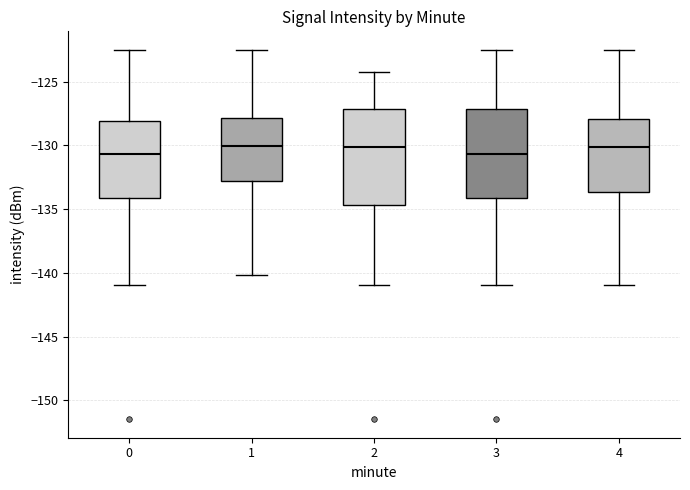

Reading left to right, read every box against the y-axis: the position of its median line, the range the box covers, and the ends of its whiskers. The values are not printed on the chart, so give them approximately, as read against the axis.

0: median -130.5, box -134.0 to -128.0, whiskers -141.0 to -122.5
1: median -130.0, box -133.0 to -128.0, whiskers -140.0 to -122.5
2: median -130.0, box -134.5 to -127.0, whiskers -141.0 to -124.5
3: median -130.5, box -134.0 to -127.0, whiskers -141.0 to -122.5
4: median -130.0, box -133.5 to -128.0, whiskers -141.0 to -122.5